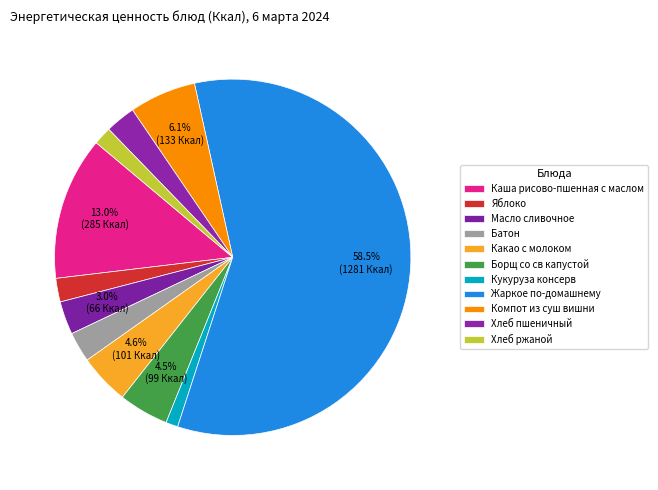

To the nearest percent, what percentage of the pie is Компот из суш вишни?

6%